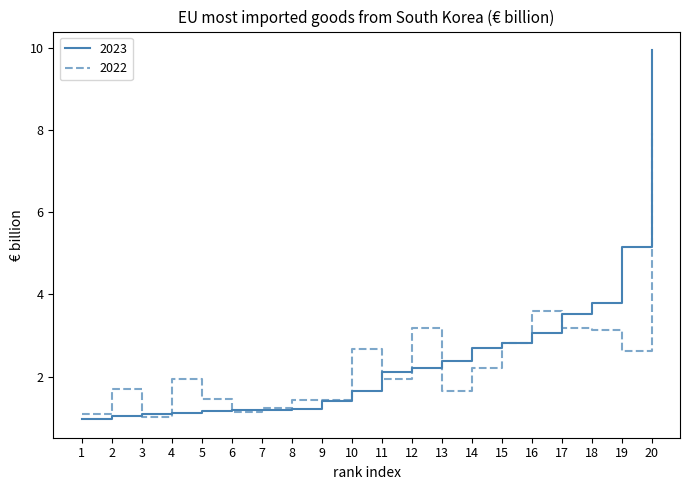

What is the difference between the maximum and minimum values in the 2022 series?

6.9